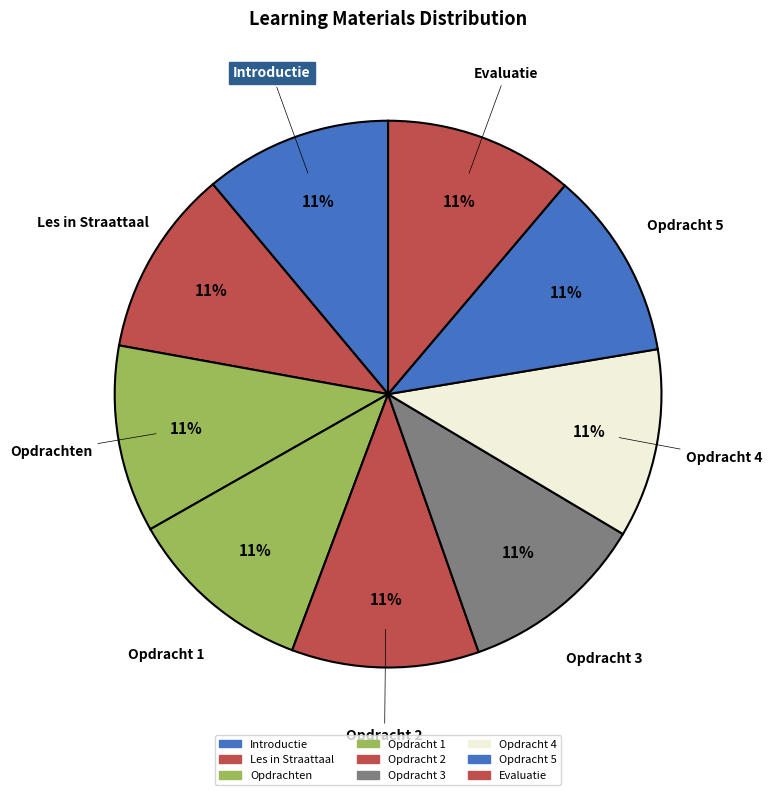

What is the smallest slice in the pie chart?

Introductie